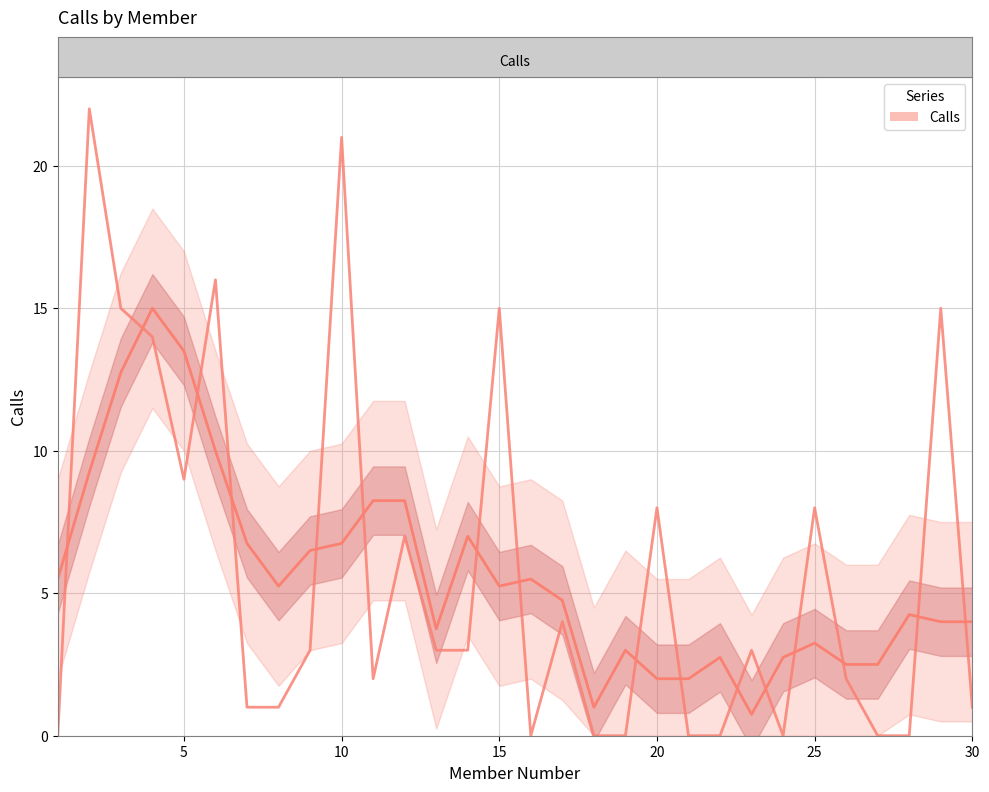

At which label is the value closest to 11?

5